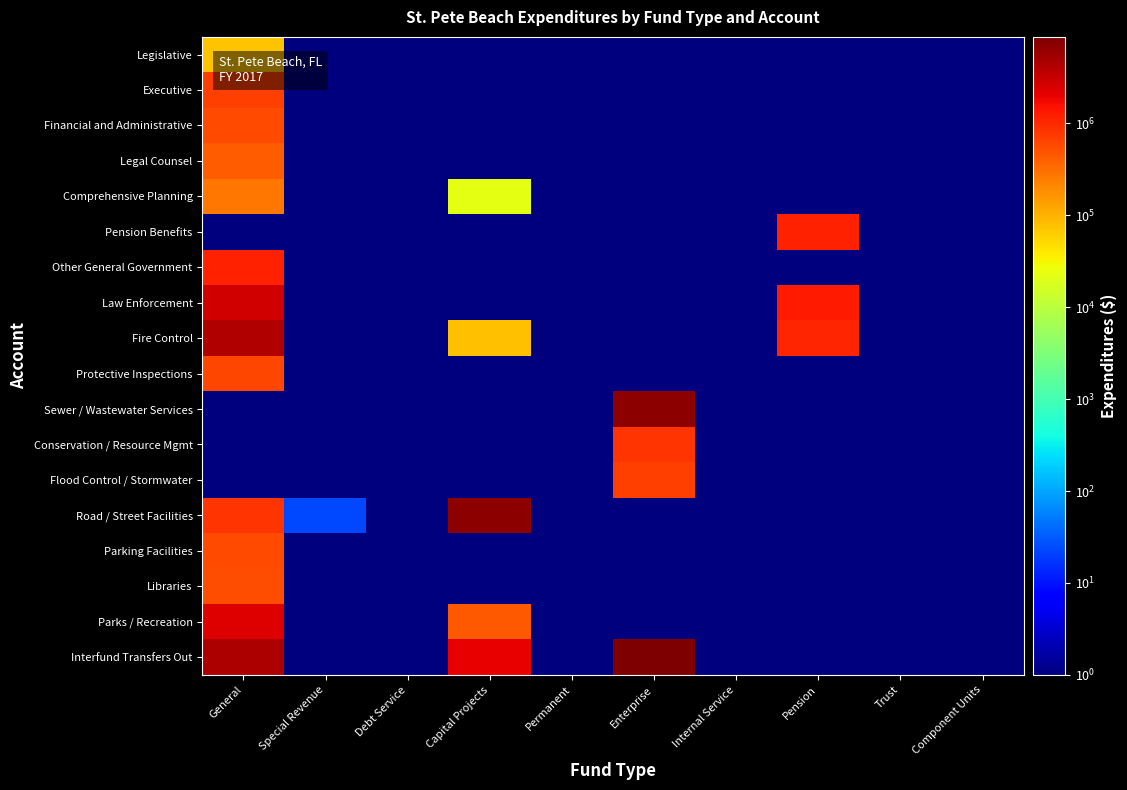

At which category does the chart reach its minimum across all series?

Special Revenue